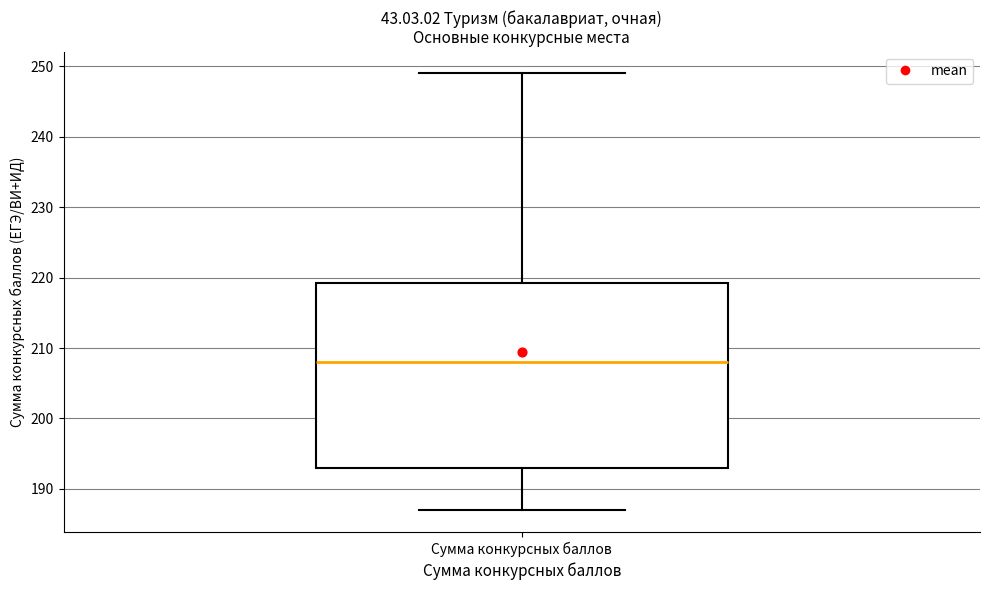

Read this box plot against the y-axis: the position of the median line, the range covered by the box, and the ends of both whiskers. The values are not printed on the chart, so give them approximately, as read against the axis.

median 208, box 193 to 219, whiskers 187 to 249